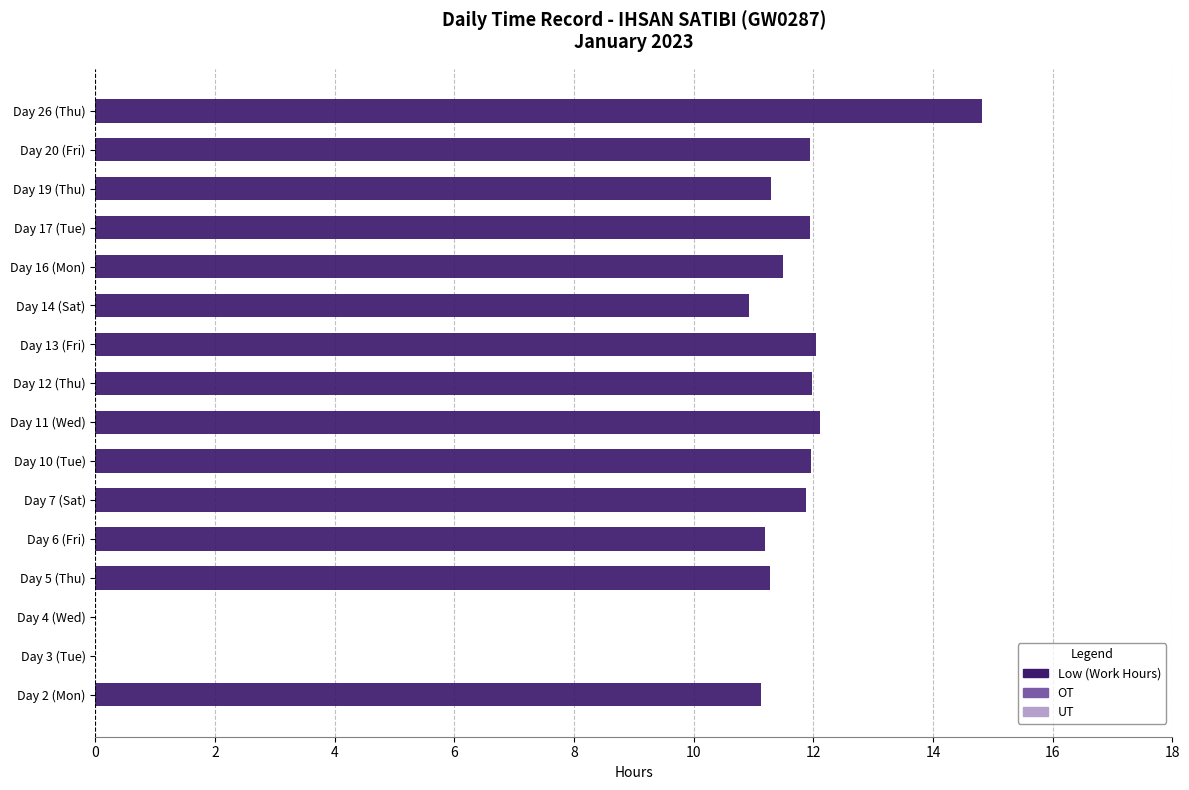

What is the change in value from Day 12 (Thu) to Day 19 (Thu)?

-0.7